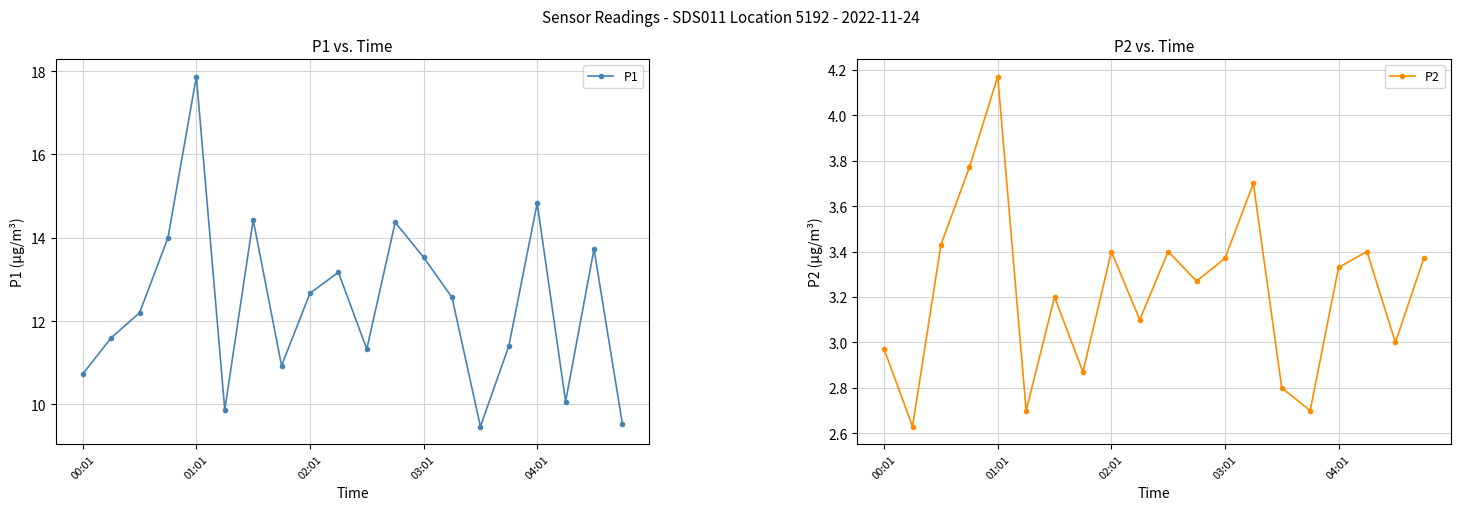

At how many categories does at least one series exceed 12?

11